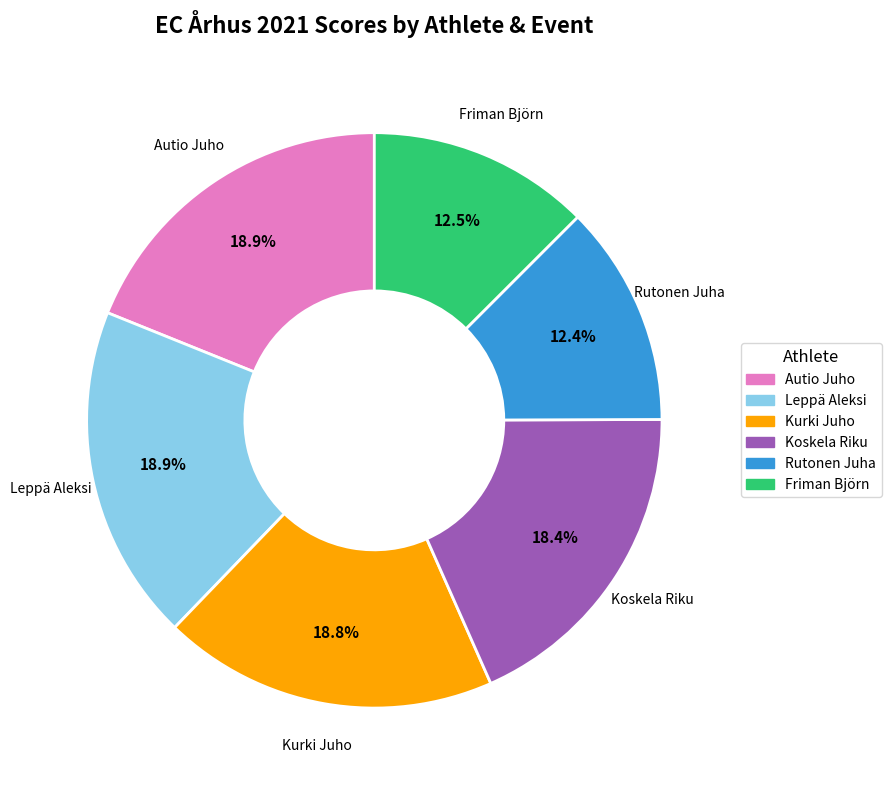

Is there a majority slice in this chart?

No